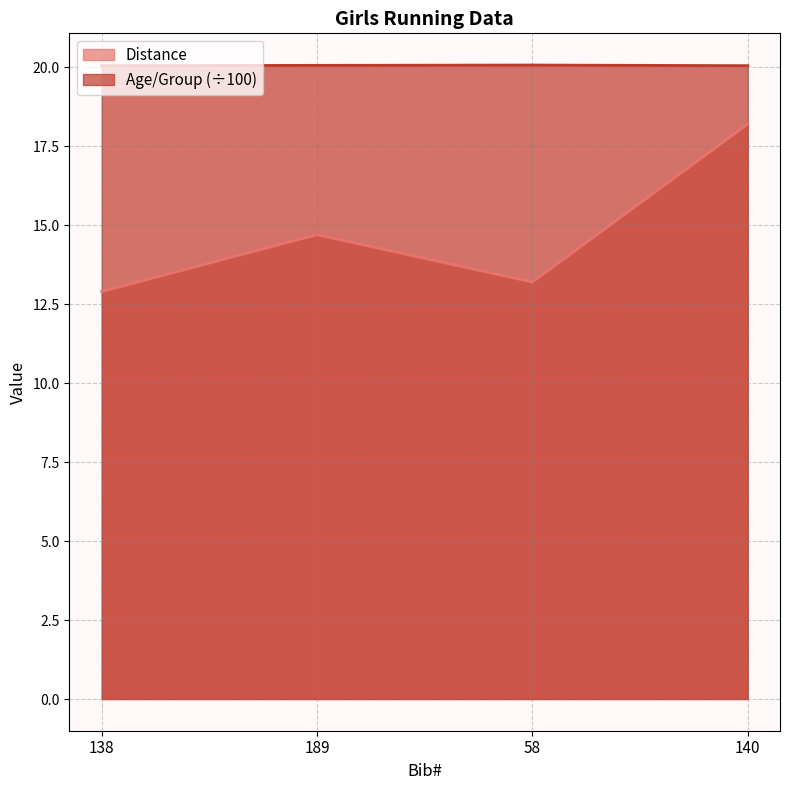

At which label does Age/Group reach its peak?

58